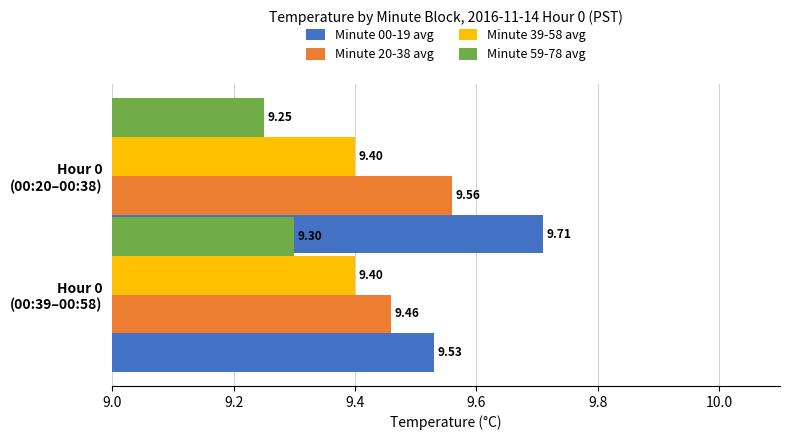

Which series has the widest spread of values?

Minute 00-19 avg